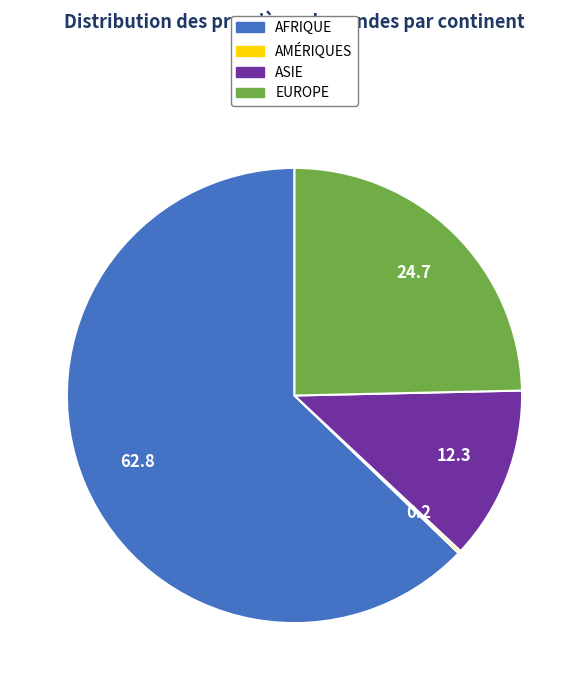

Is there any slice that represents more than half of the pie?

Yes